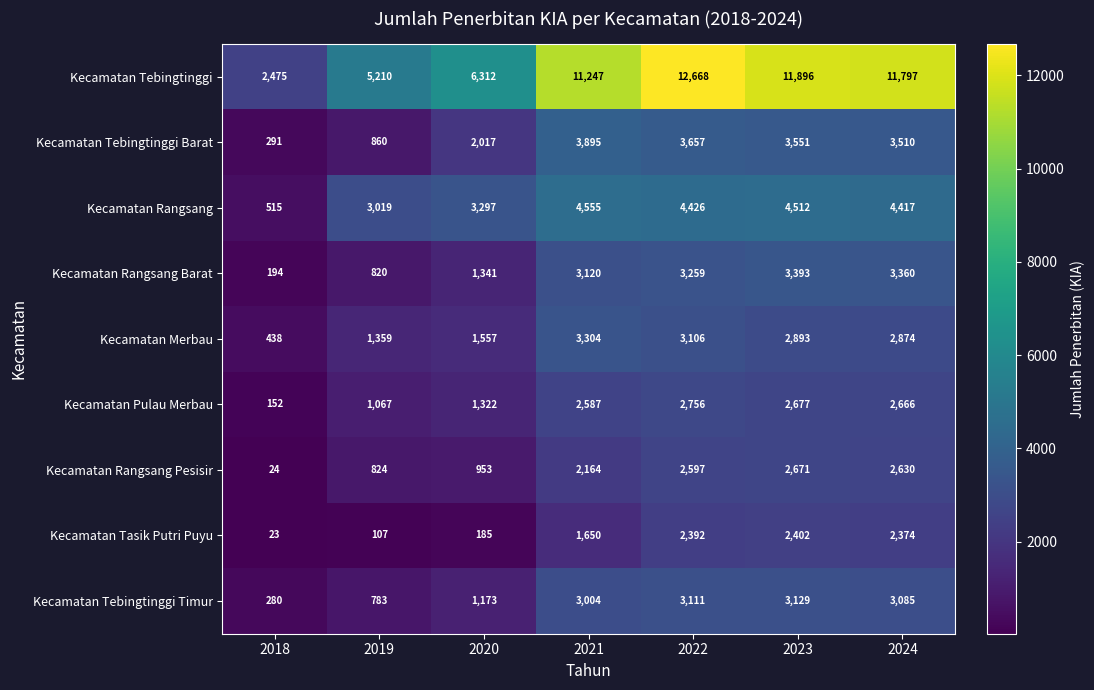

At which label is Kecamatan Rangsang Barat closest to 1793?

2020